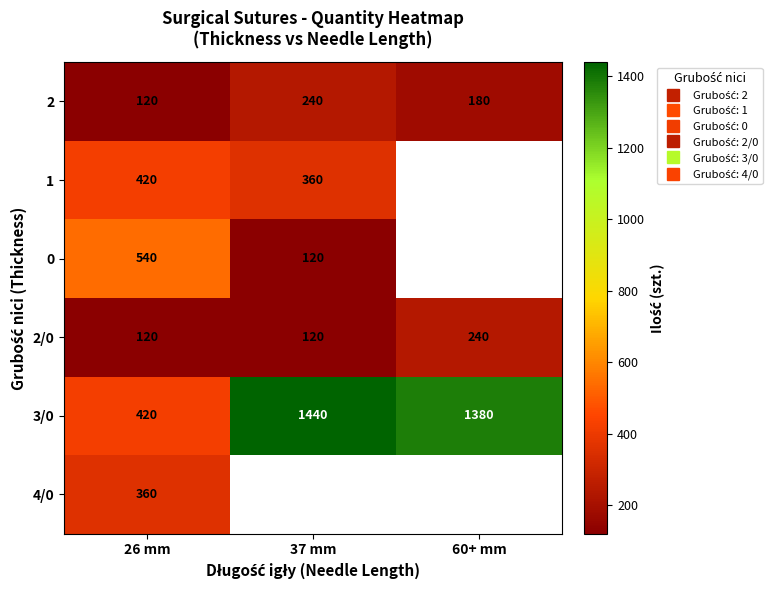

At how many categories does at least one series exceed 939?

2